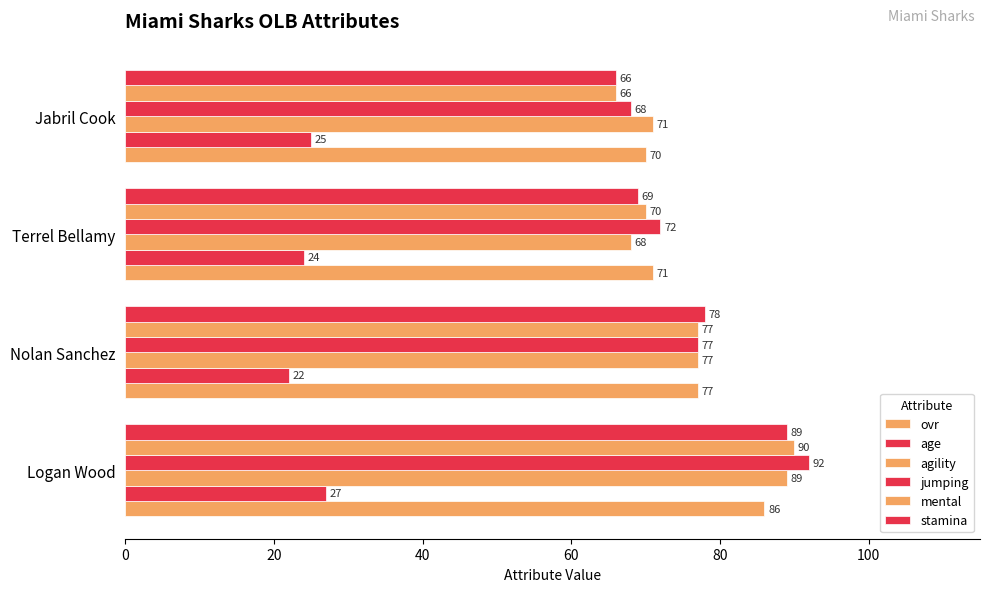

How many data points in stamina are less than 78?

2